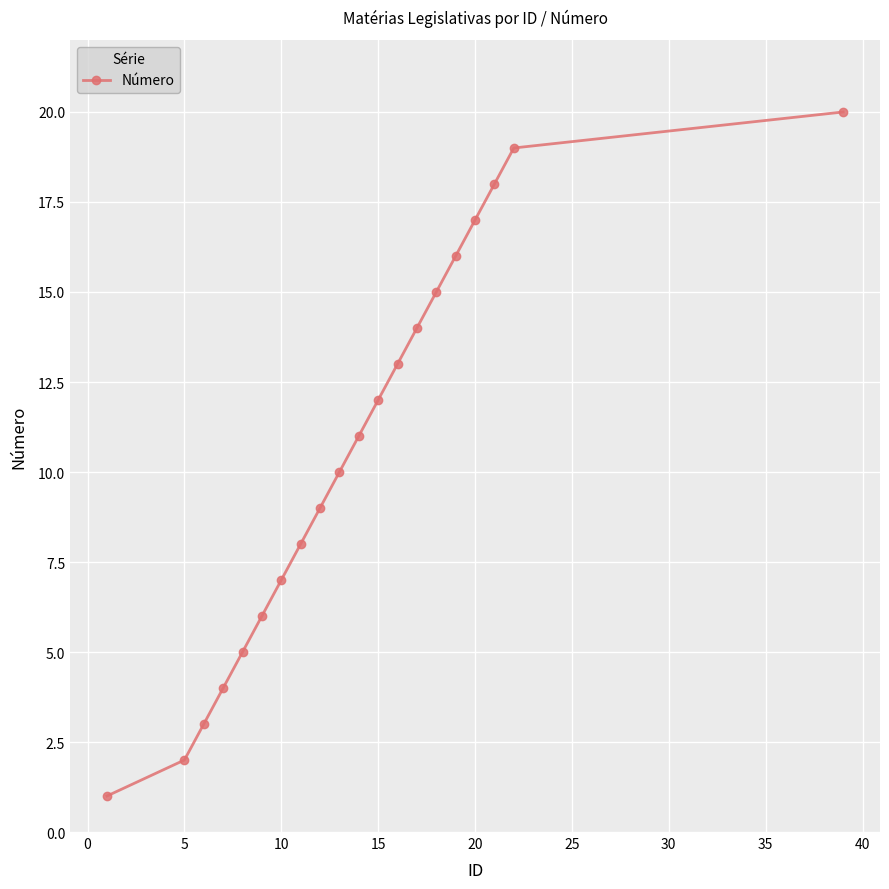

What is the greatest value displayed?

20